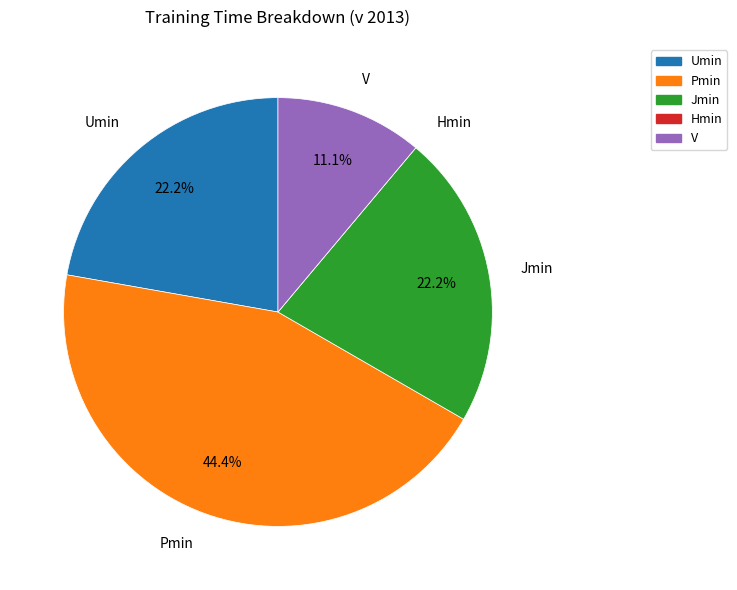

True or false: Jmin accounts for 22% of the total.

True